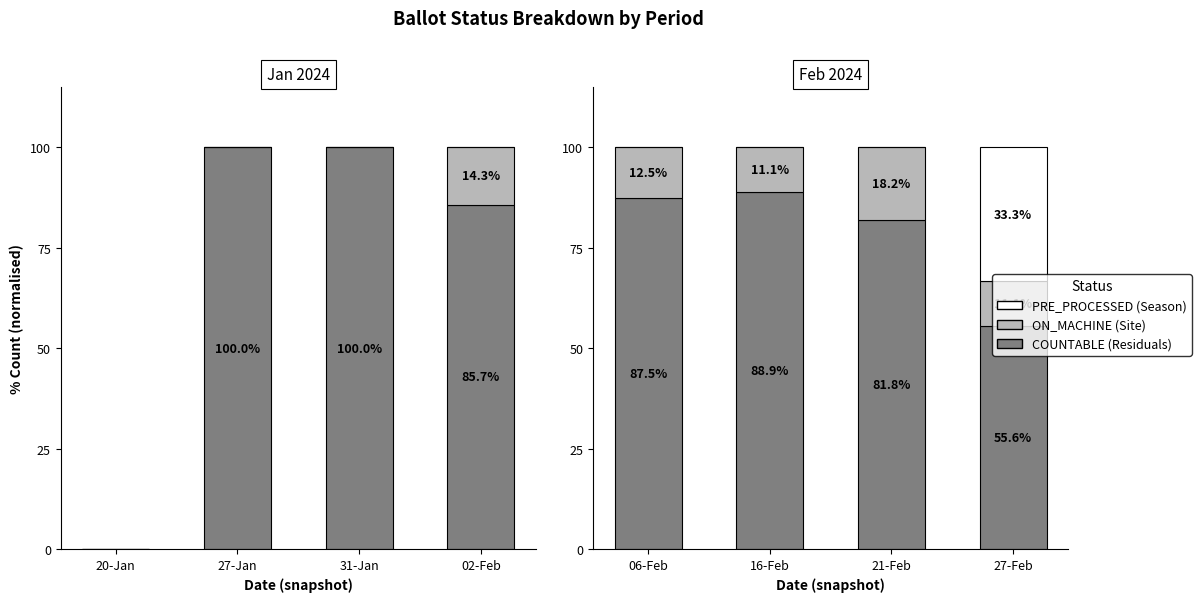

Which series has the widest spread of values?

COUNTABLE